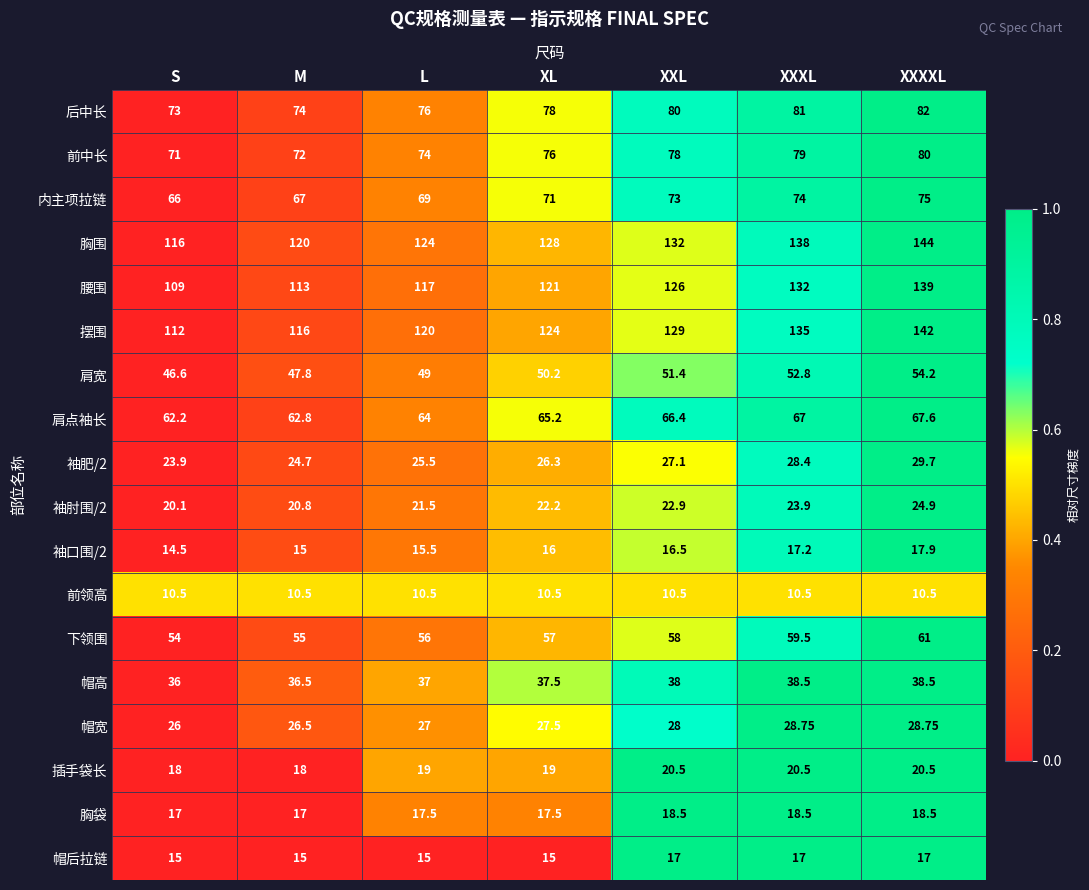

What is the spread (max minus min) of values at XL?

117.5